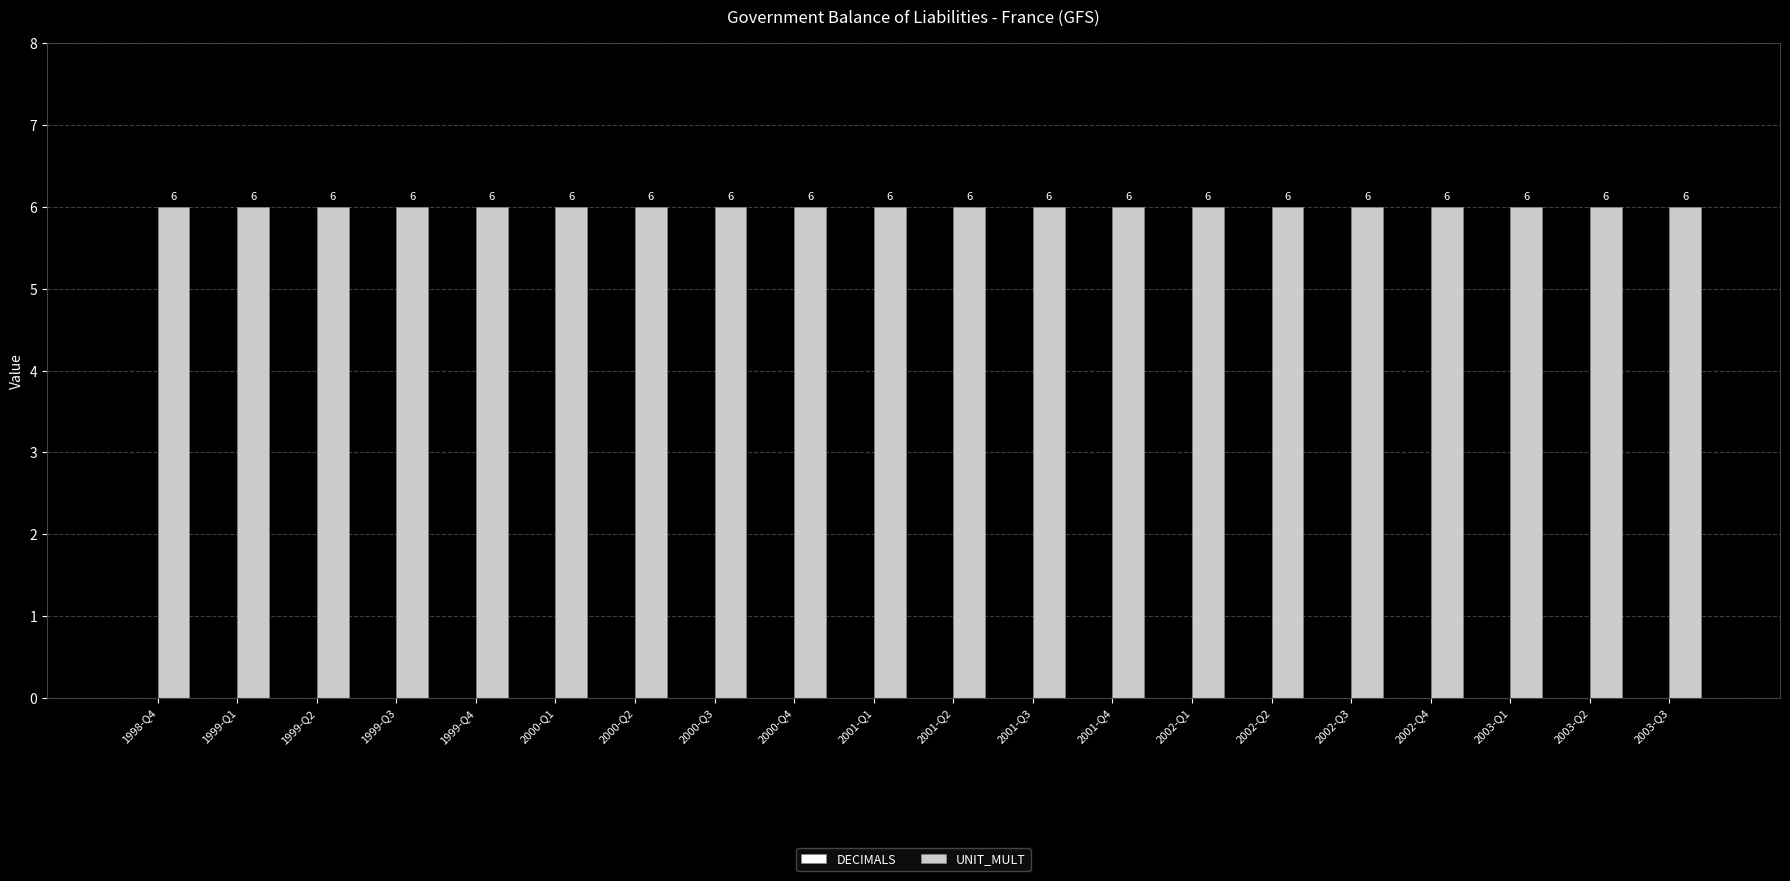

How many bars are there in total?

40